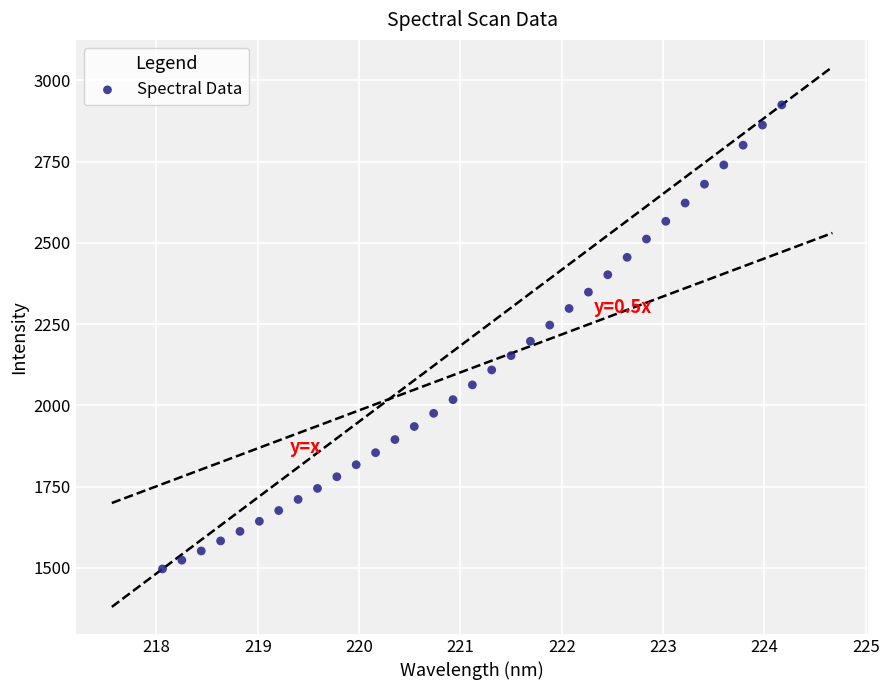

What is the range of Y values (max minus min)?

1427.5